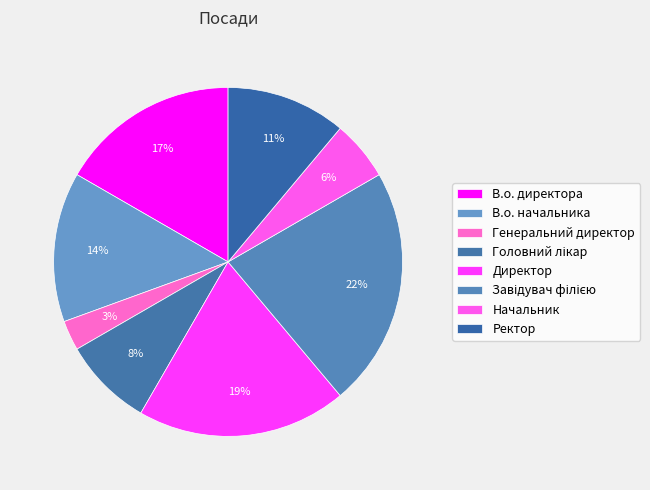

To the nearest percent, what percentage of the pie is Завідувач філією?

22%